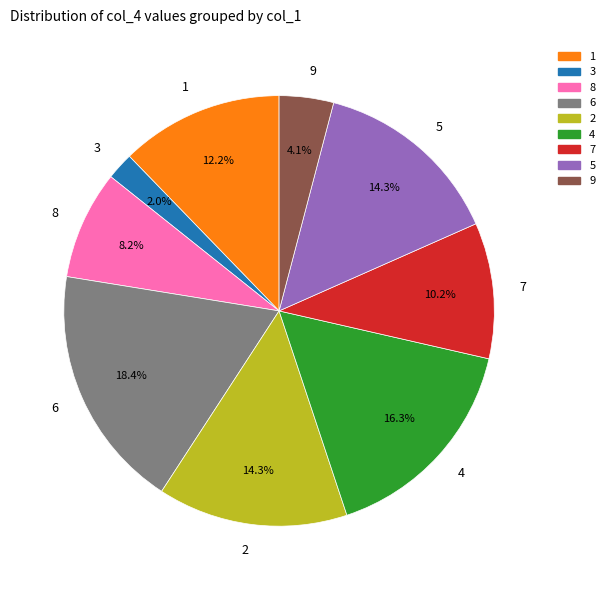

To the nearest percent, what is the average slice percentage?

11%